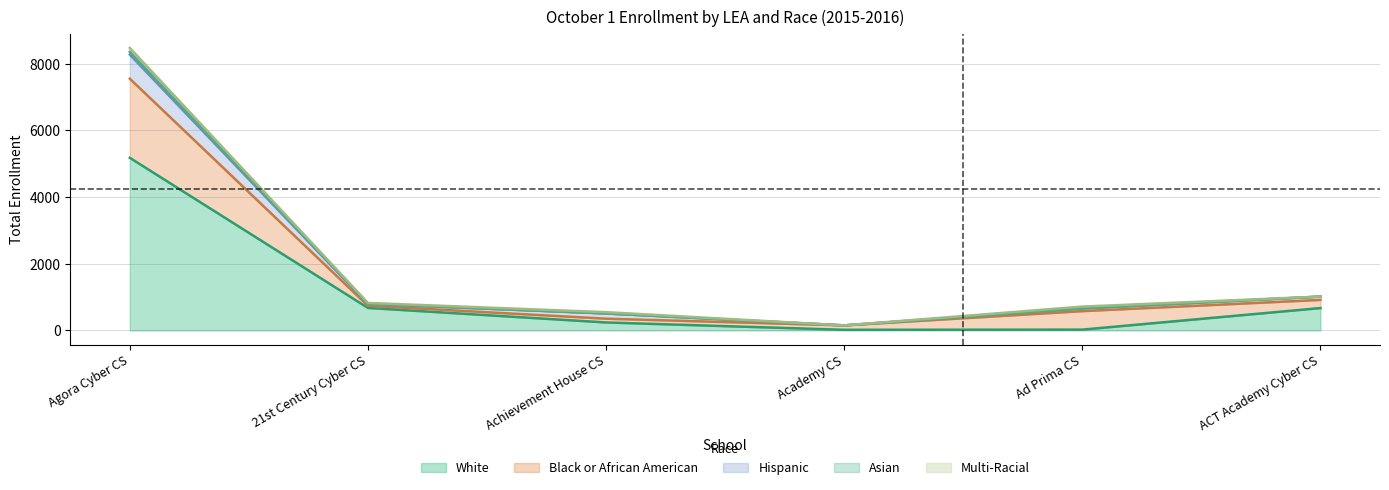

How many interior local valleys does the White series have?

1